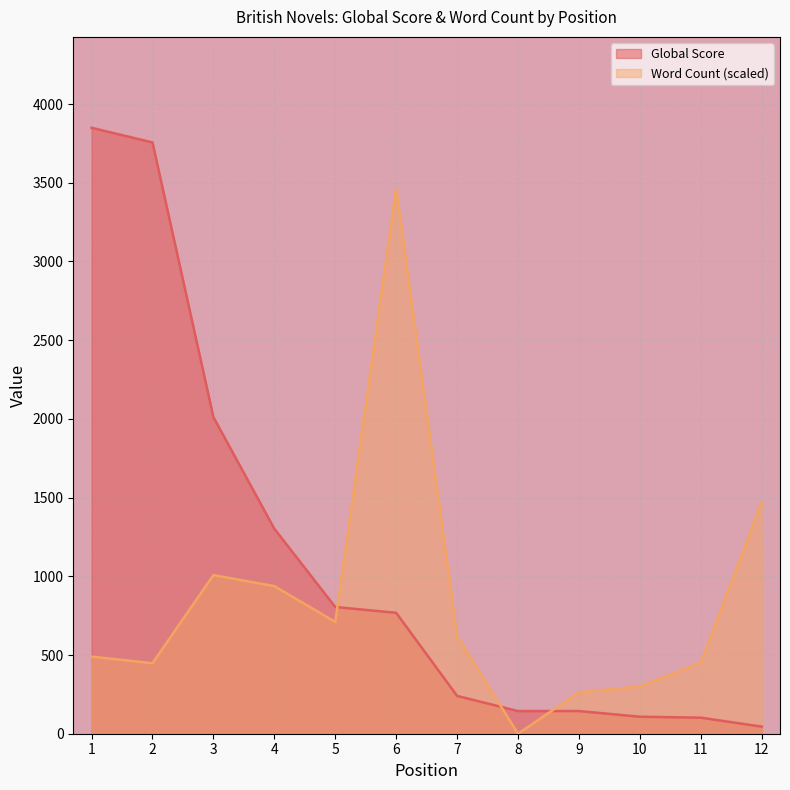

What is the difference between the highest and lowest values at 12?

1424.6